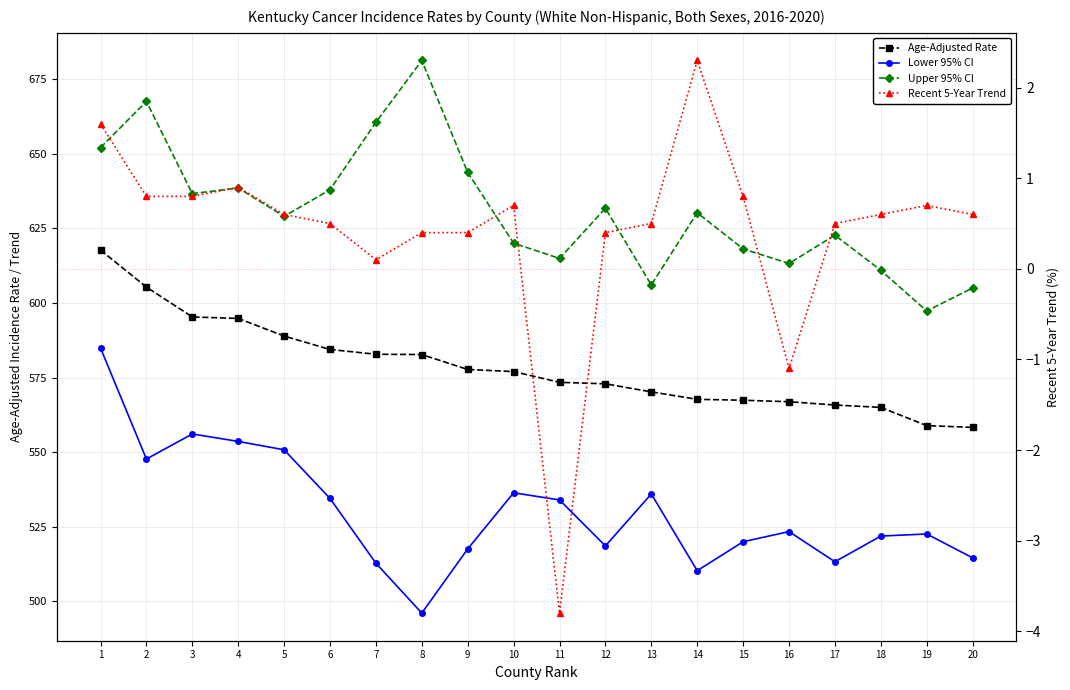

What is the average value of the Lower 95% CI series?

530.3